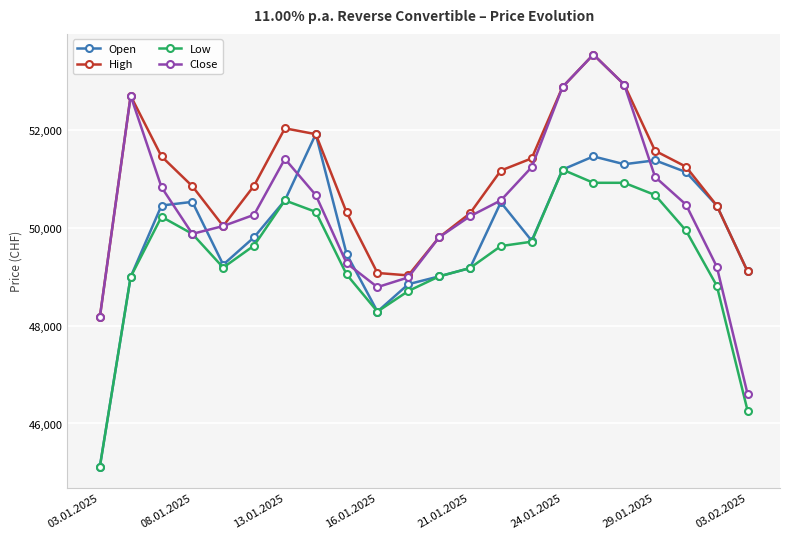

True or false: Low and High intersect in this chart.

False